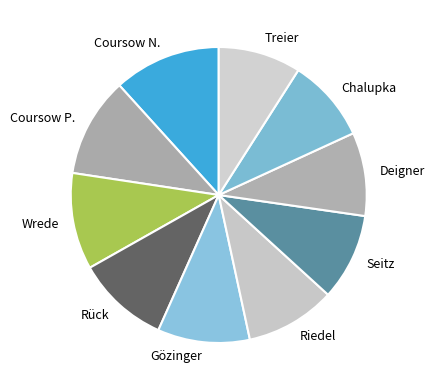

Is the sum of Riedel and Chalupka greater than half?

No